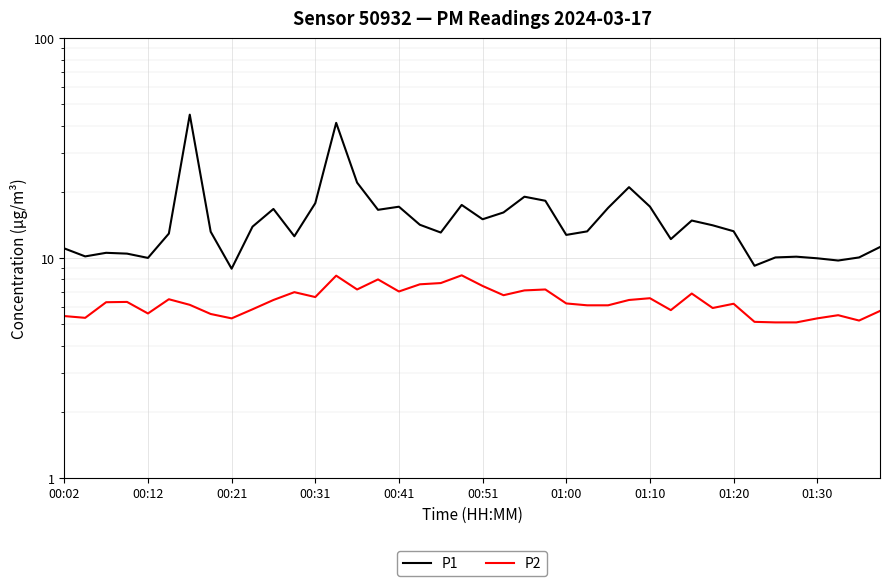

In P1, how many points are higher than both neighbors (excluding endpoints)?

10